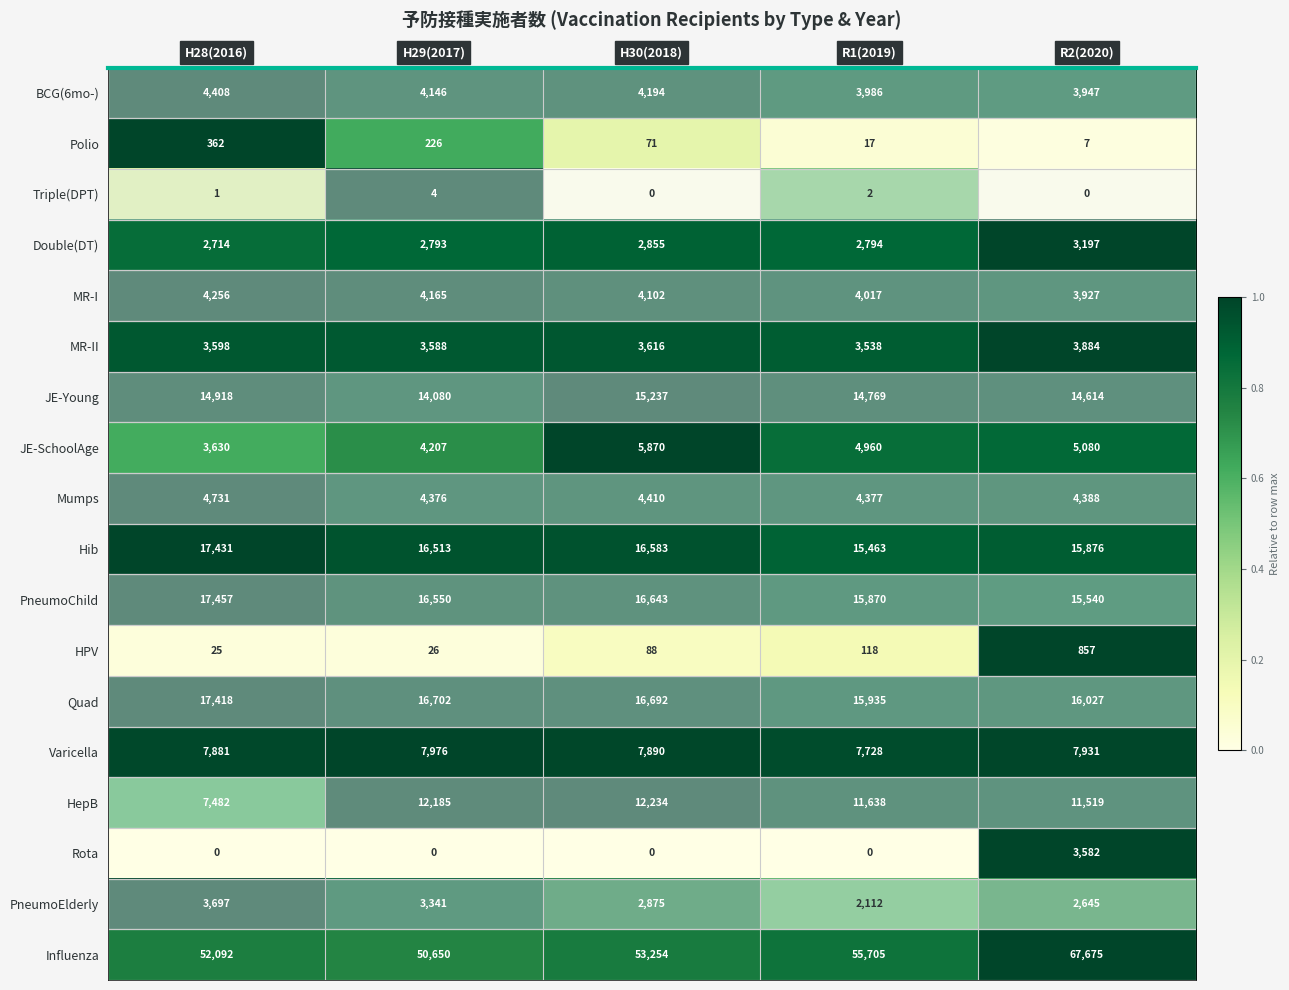

True or false: Quad has a value of 28502 at H30(2018).

False